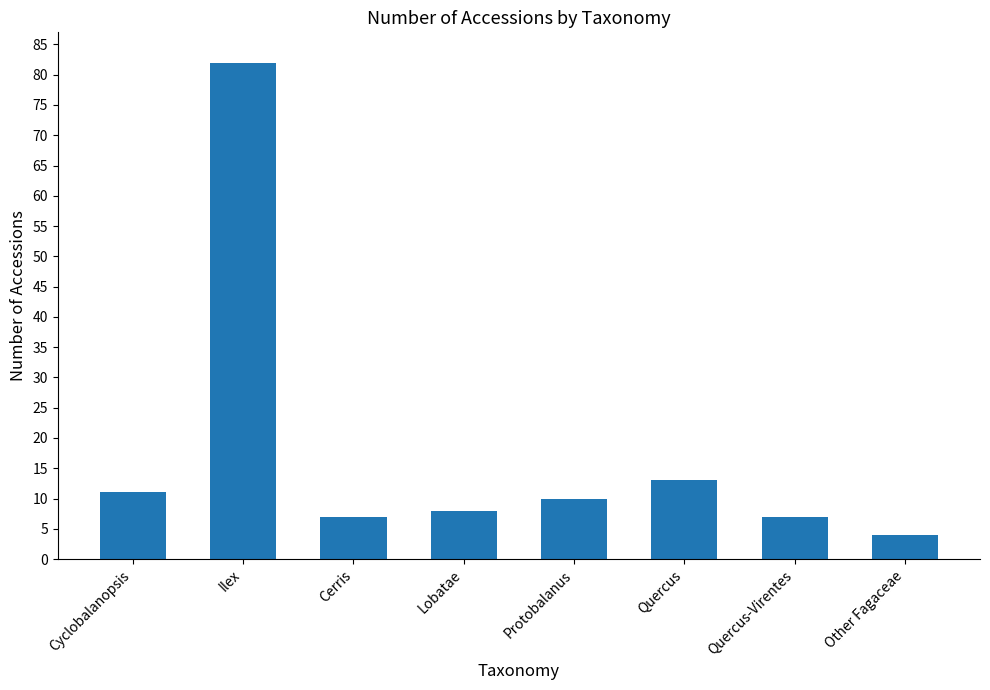

What is the greatest value displayed?

82